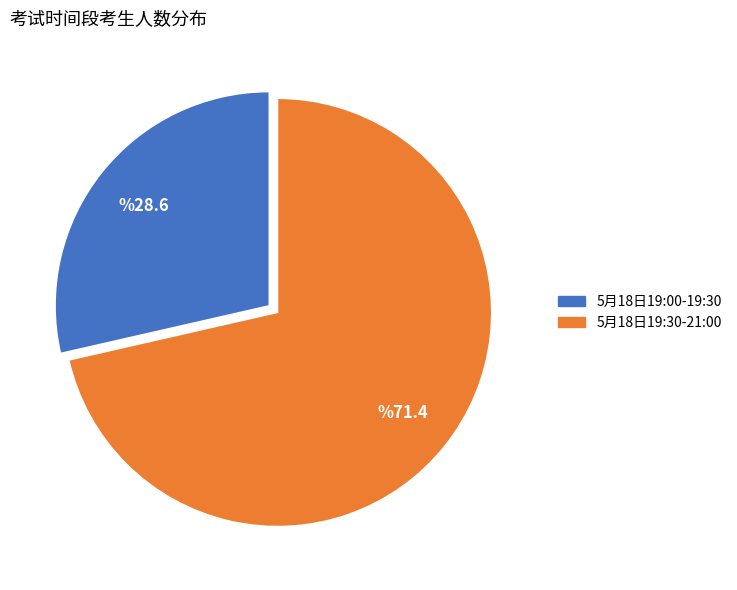

Rank the categories by value from highest to lowest.

5月18日19:30-21:00, 5月18日19:00-19:30